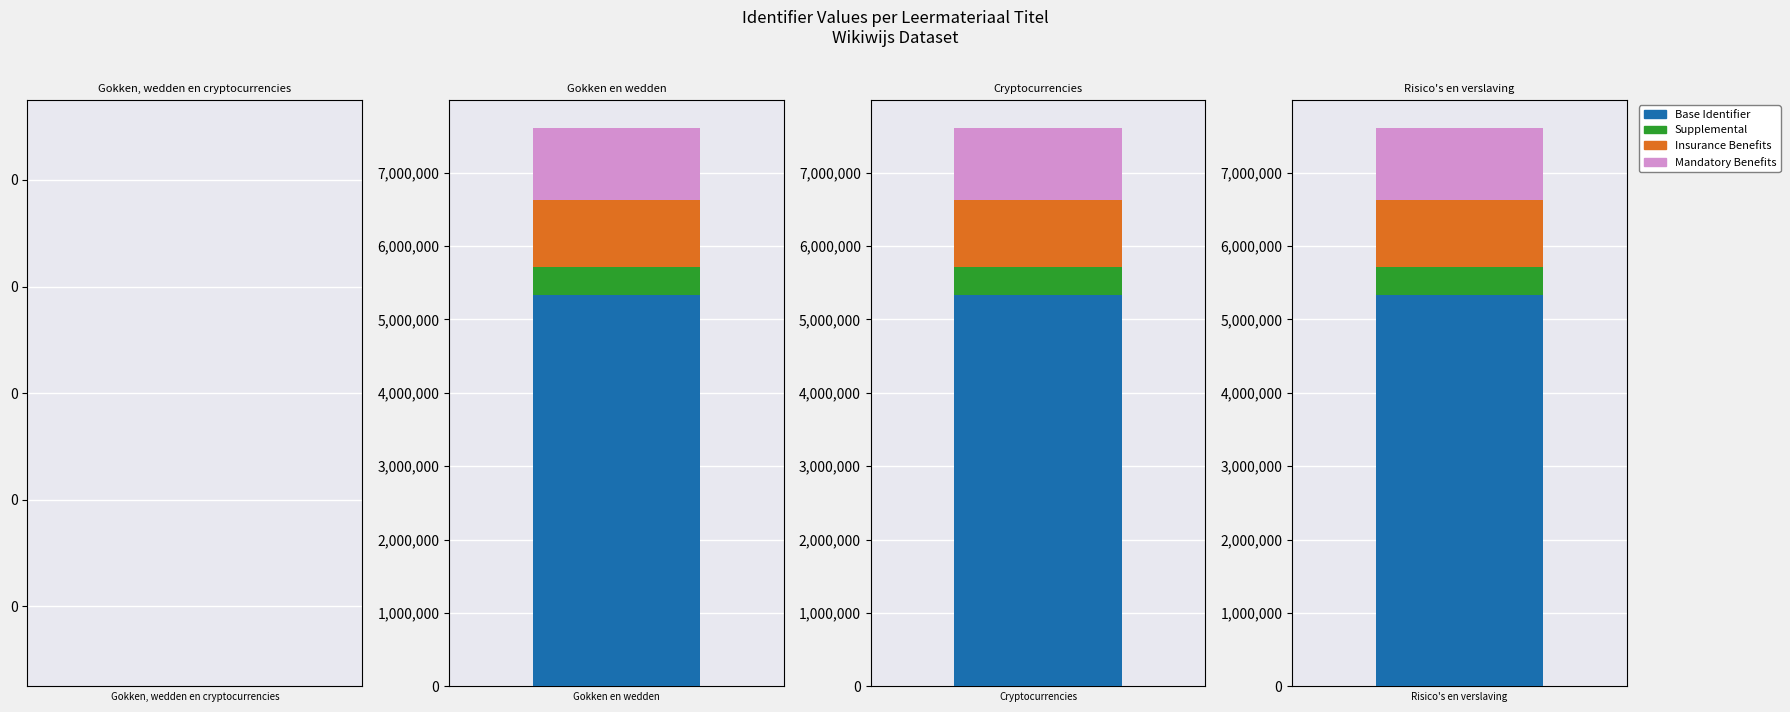

Which label corresponds to the smallest value in the chart?

Gokken, wedden en cryptocurrencies